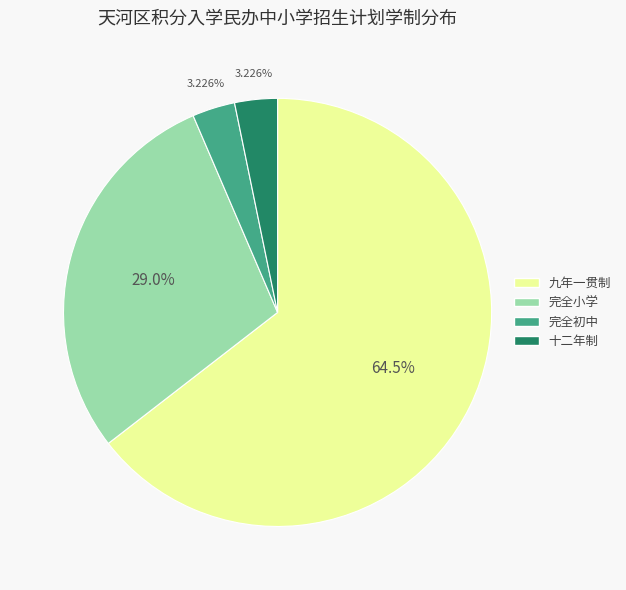

Combined, do 完全小学 and 十二年制 account for over 50%?

No